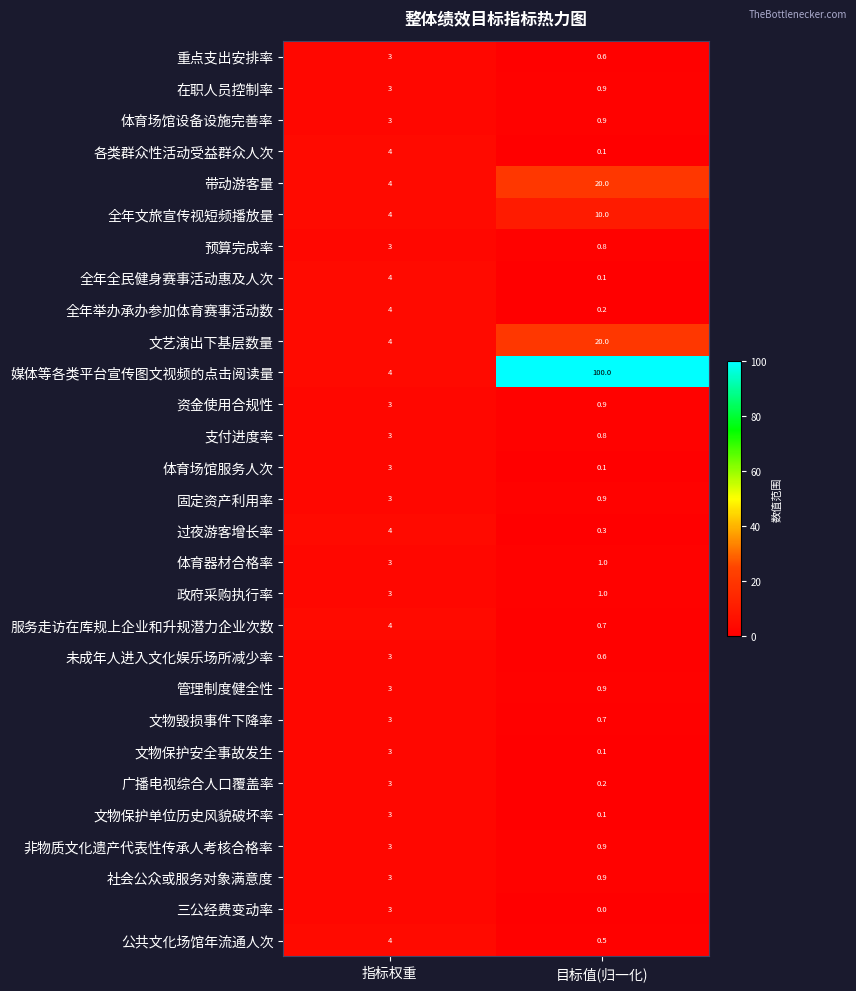

What is the sum of the 全年文旅宣传视短频播放量 values at 目标值(归一化) and 指标权重?

14.0